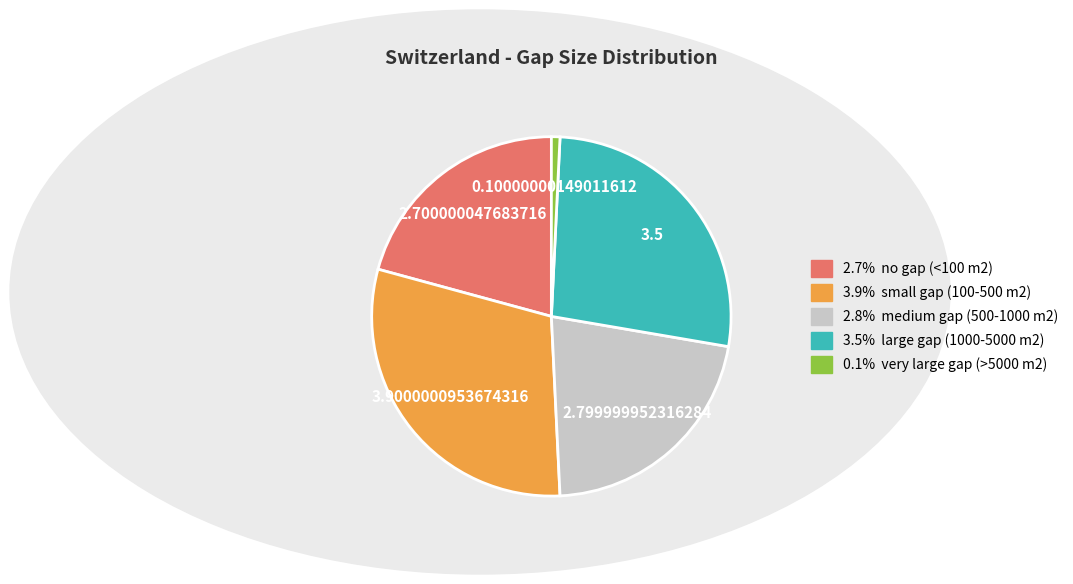

Is there any slice that represents more than half of the pie?

No